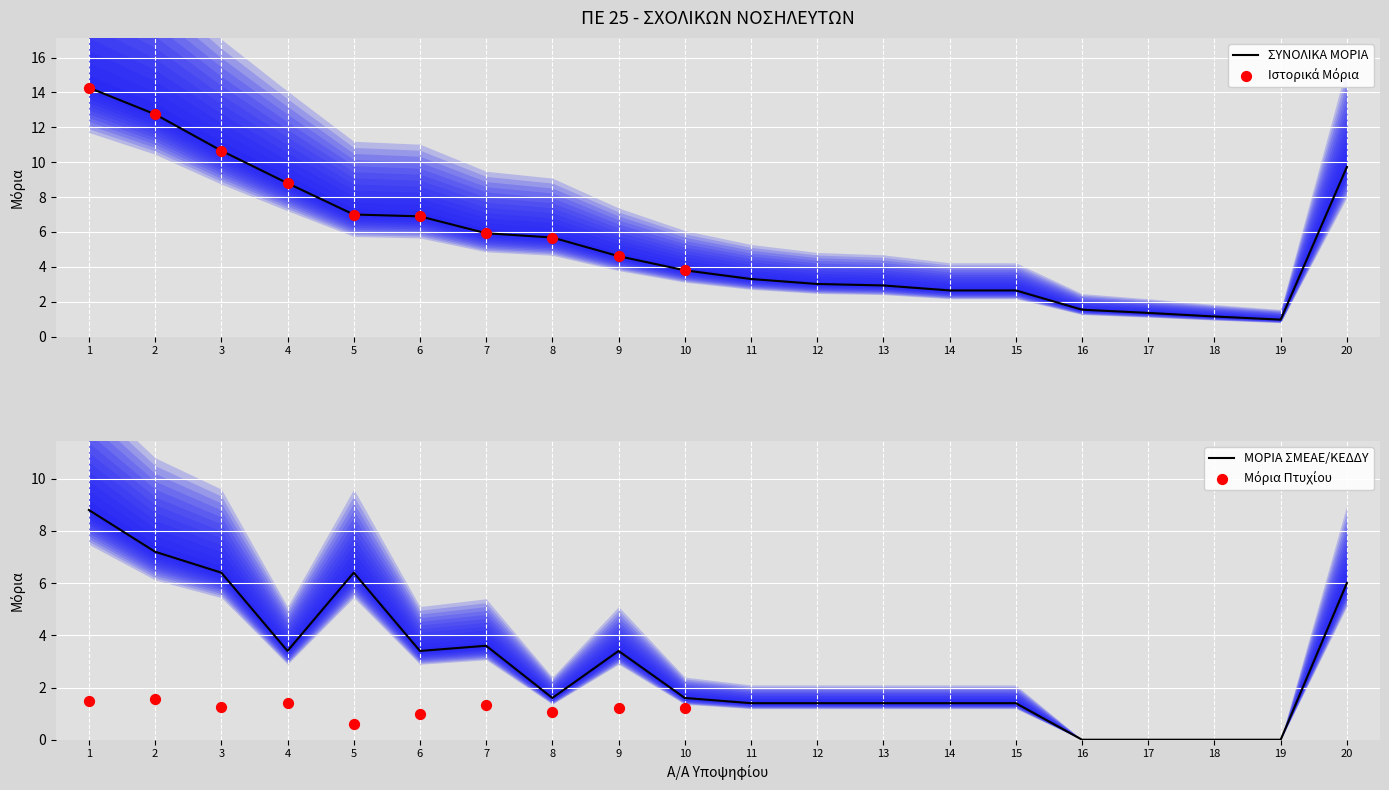

Is the value of ΣΥΝΟΛΙΚΑ ΜΟΡΙΑ at 4 greater than the value of ΜΟΡΙΑ ΠΡΟΫΠΗΡΕΣΙΑΣ ΣΜΕΑΕ at 8?

Yes